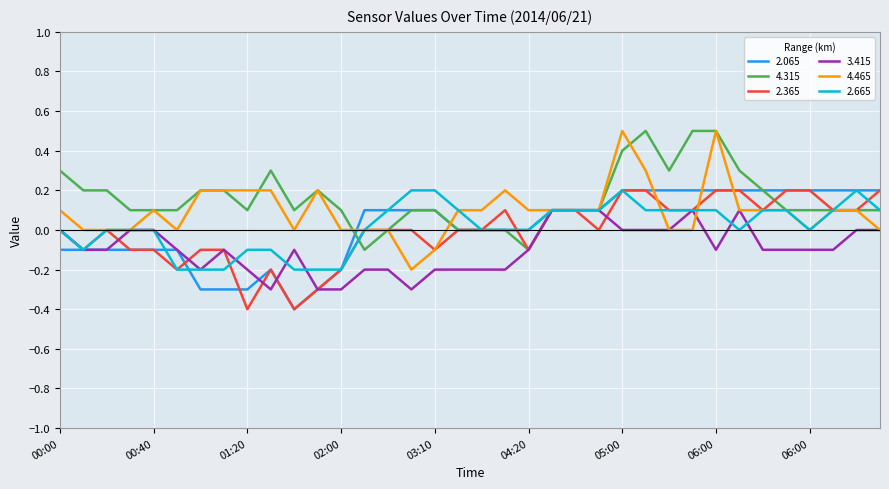

What is the minimum value for 2.365?

-0.4